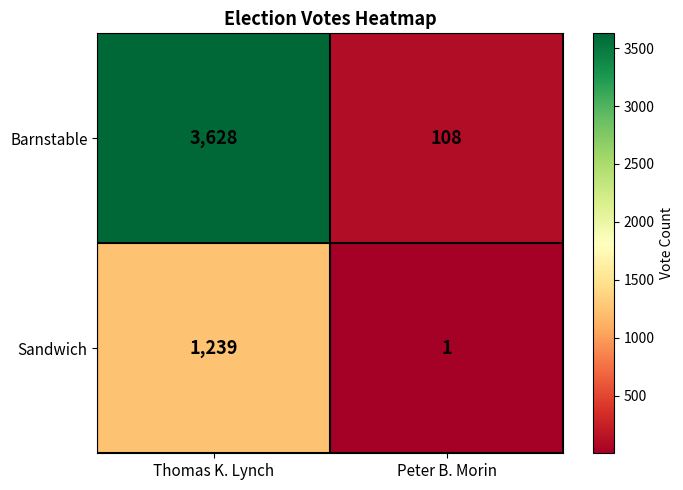

What is the smallest value displayed?

1